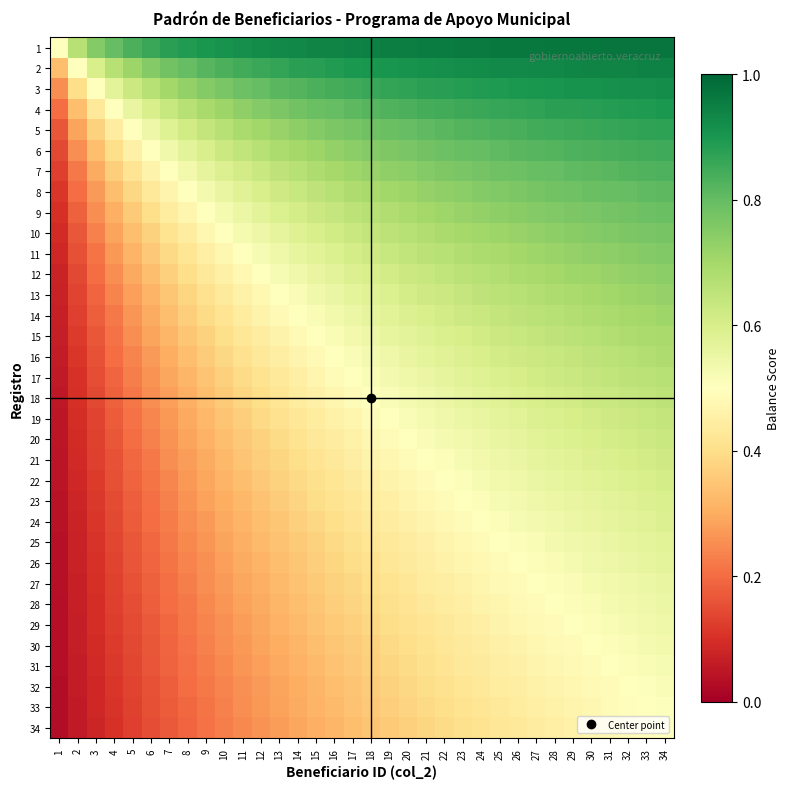

What is the total value across all series at 6?

11.0